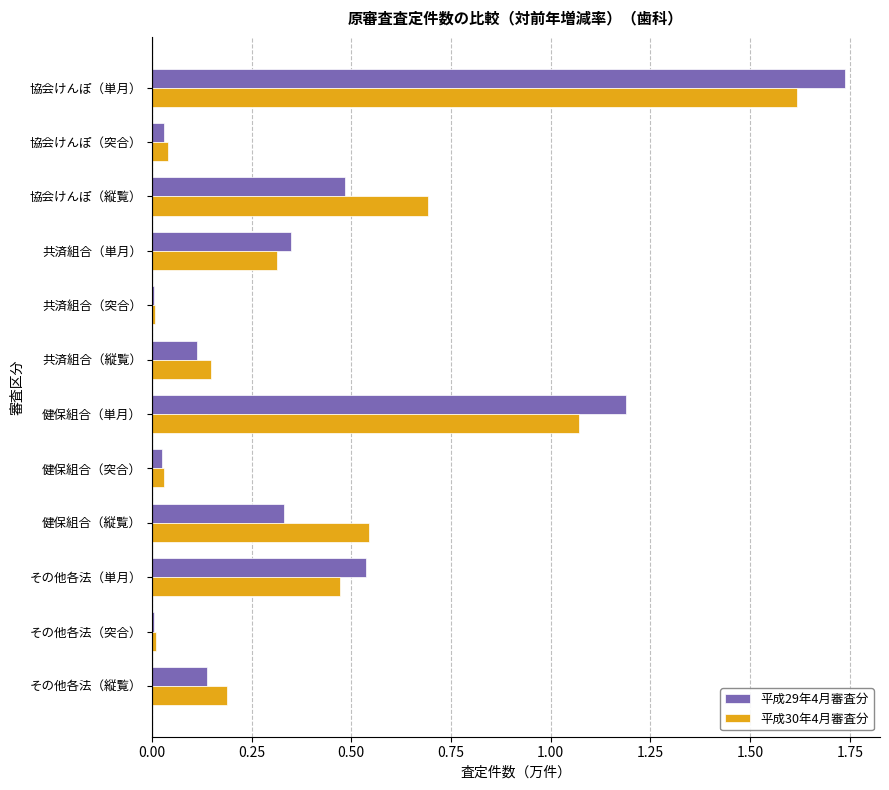

The 平成29年4月審査分 series shows 0.0 at 協会けんぽ（突合）. True or false?

True